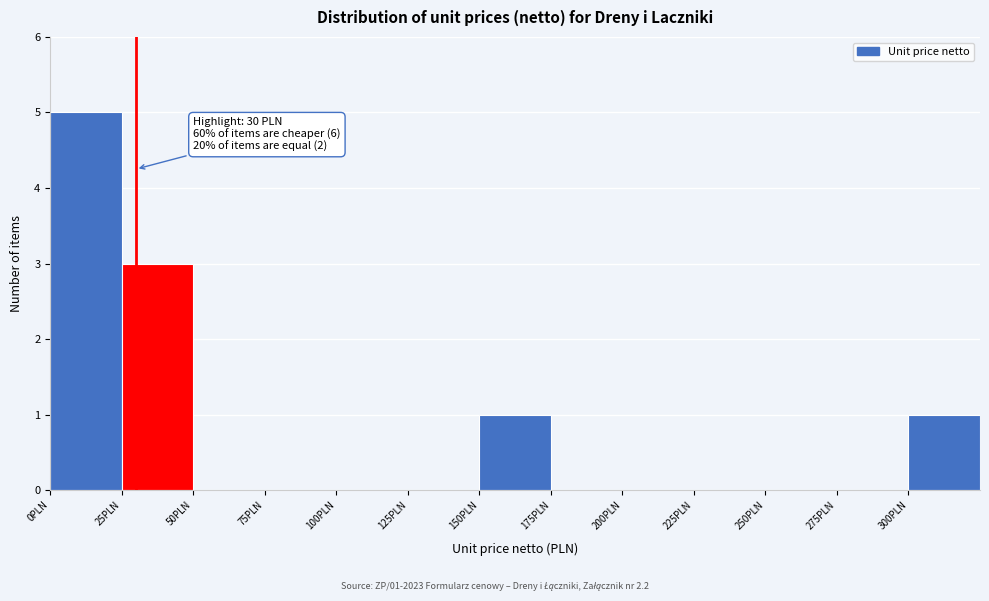

Which range on the x-axis has the tallest bar?

0 to 25